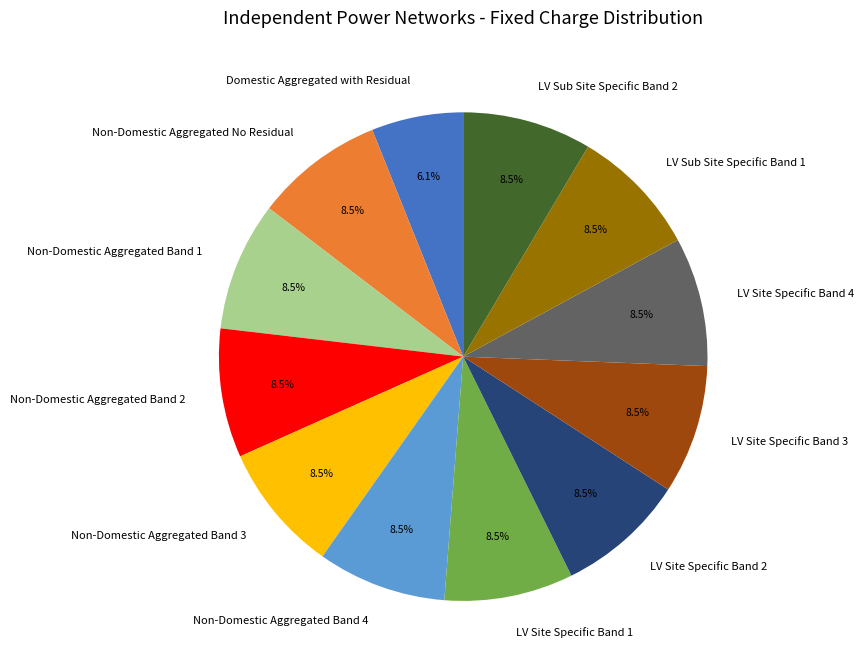

Is there any slice that represents more than half of the pie?

No